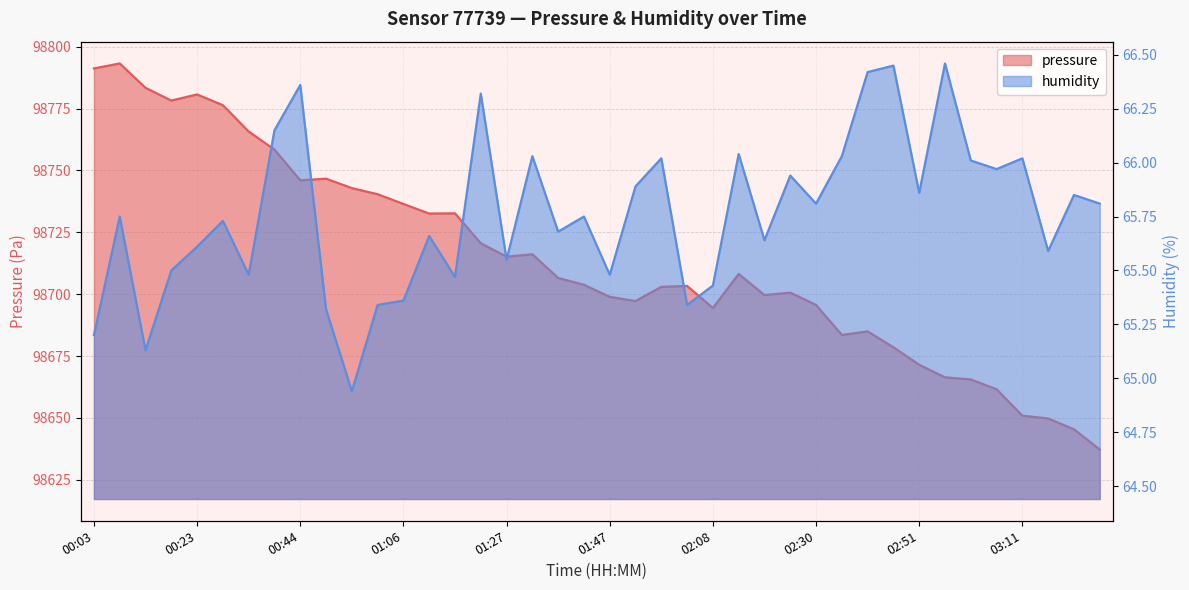

What position from the right is 01:47?

20